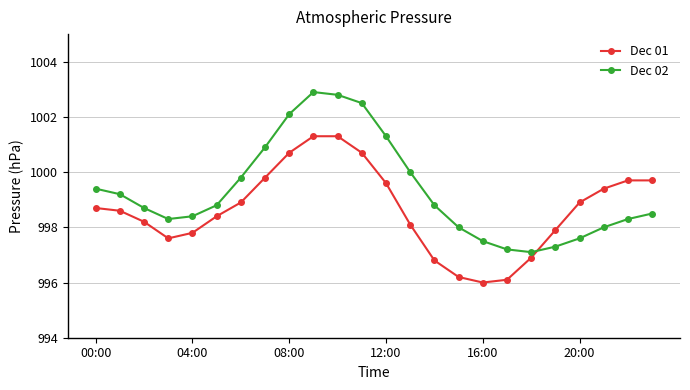

What is the difference between the second highest and second lowest values in the Dec 01 series?

5.2